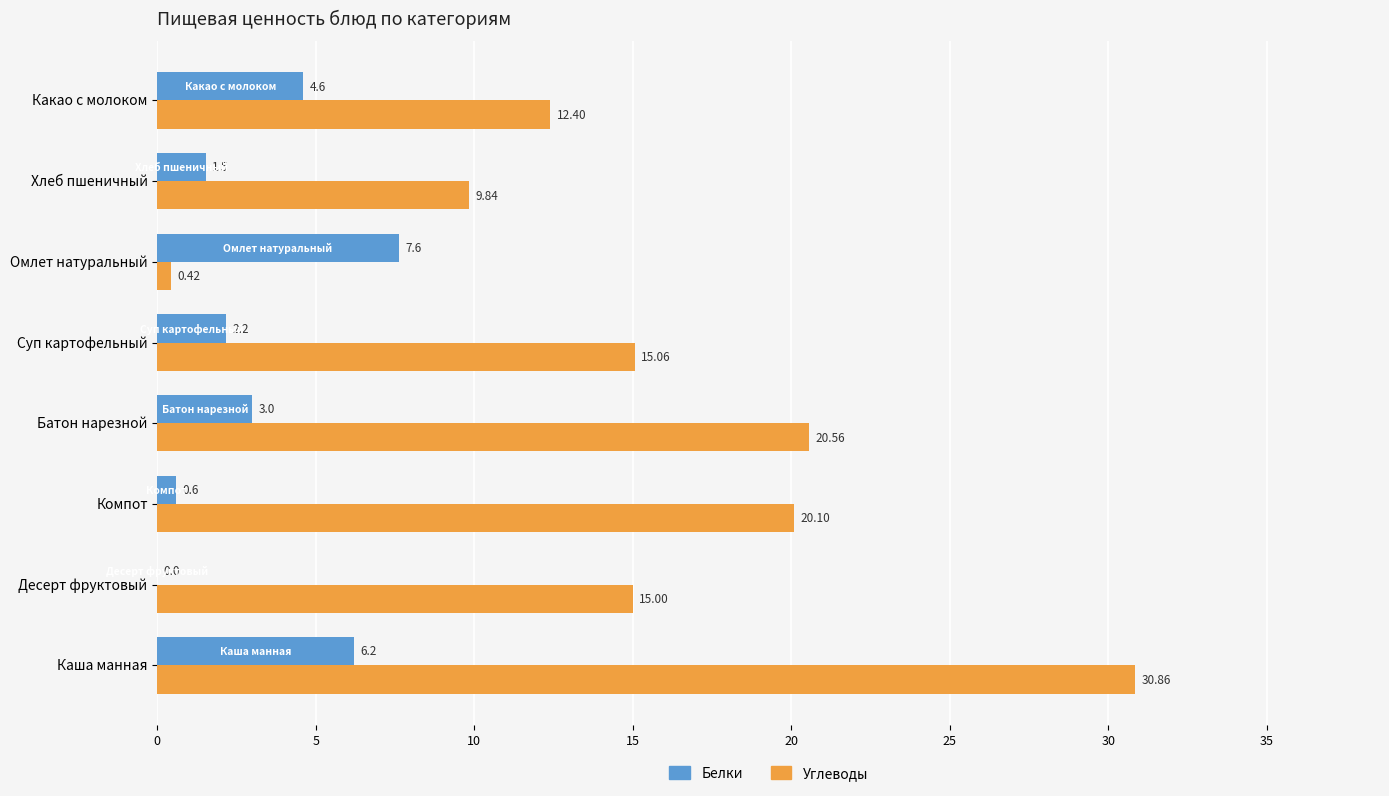

Where is Углеводы nearest to the value 15?

Десерт фруктовый